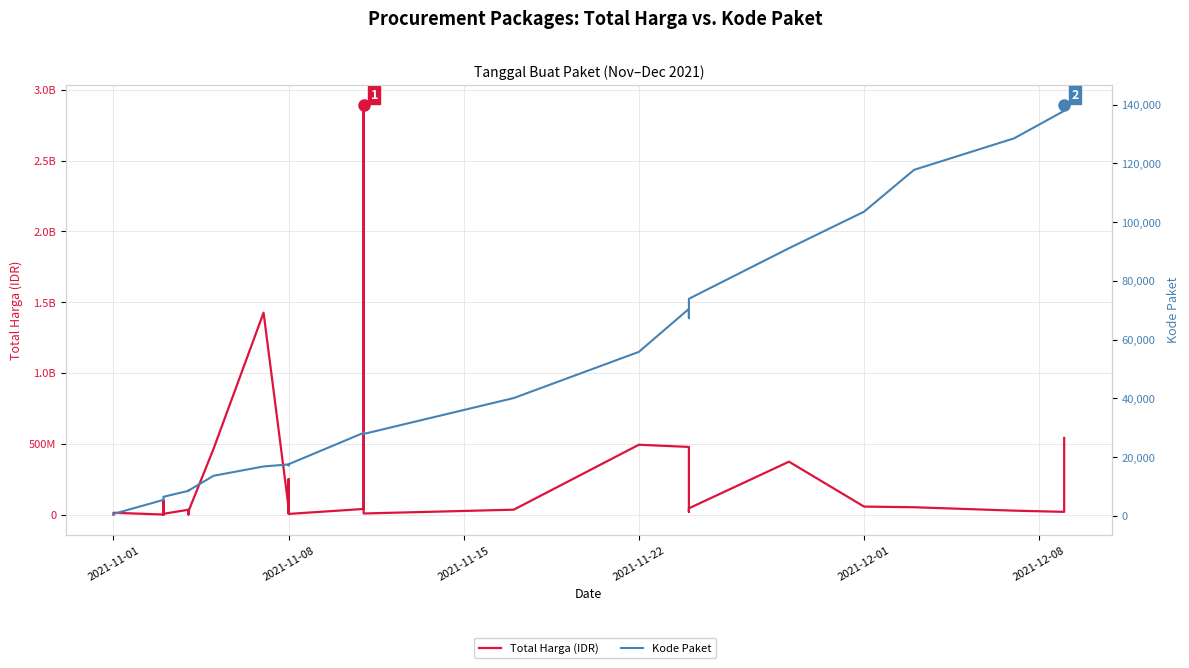

Reading left to right, transcribe all the data shown in this chart.

Total Harga (IDR): 333600	12453900	78000	98772570	2772000	265000	4672200	182000	8742500	5129000	34000000	32441200	577875	23653000	464002100	1425867900	49730040	9180000	15513960	250350000	4350000	39440000	2892122000	7401240	34292000	493000000	477600000	19175000	43859200	373404000	56152800	51601000	27412000	18900000	541071000
Kode Paket: 464	675	5449	5997	6214	6246	6300	6350	6397	6503	8530	8646	8668	8601	13652	16823	17509	17272	17283	17238	17580	28271	28425	27891	40112	55826	70453	67279	73894	91101	103541	117783	128516	137876	139817